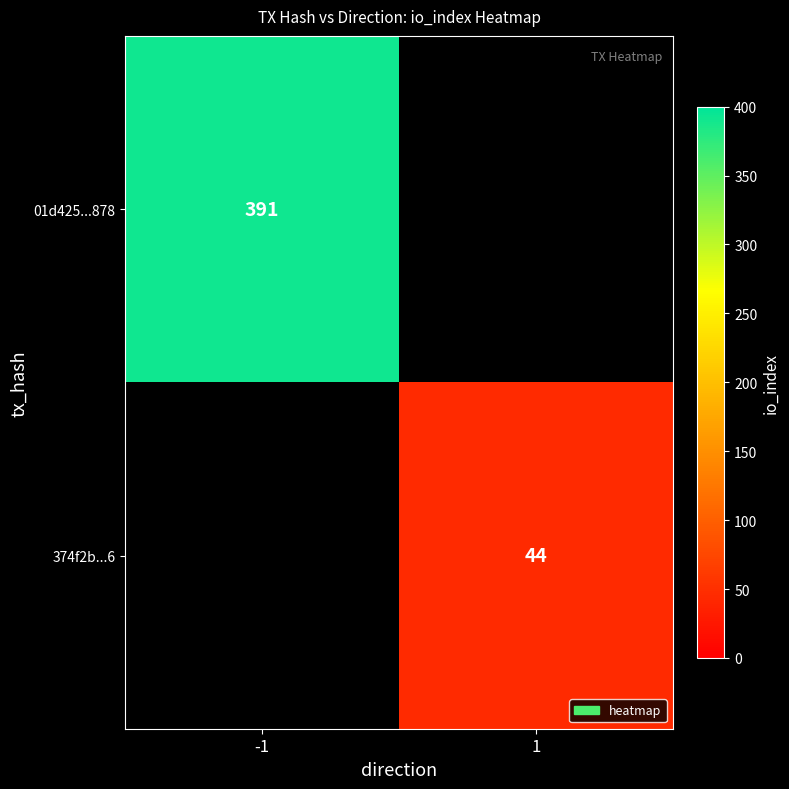

At which category does the chart reach its minimum across all series?

1